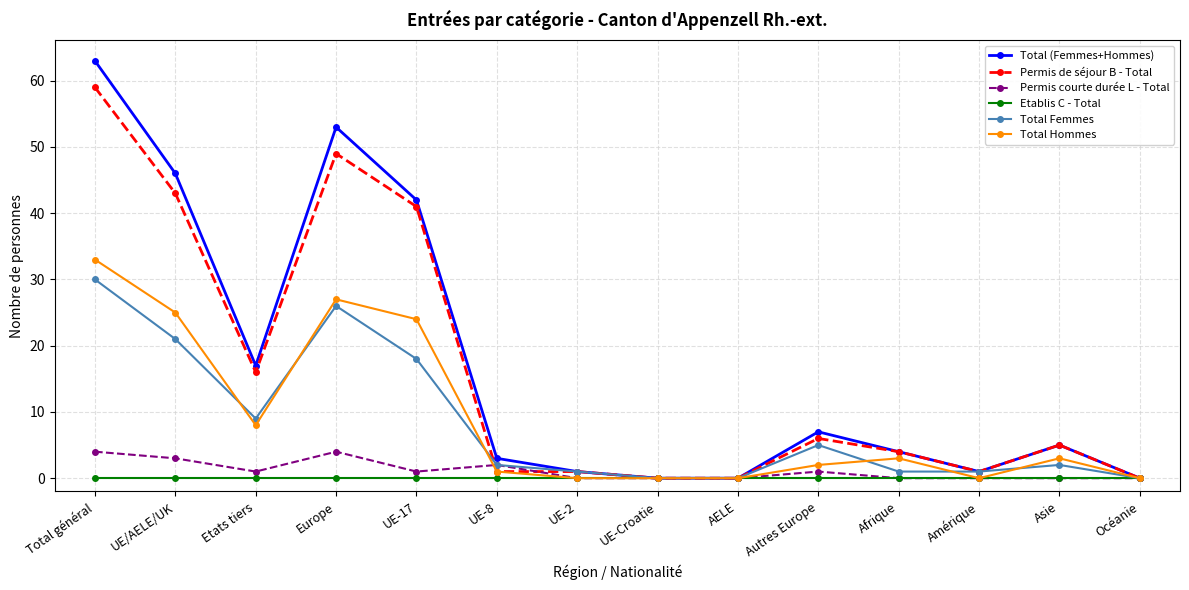

Is it true that Etablis C - Total equals 0 at Etats tiers?

True